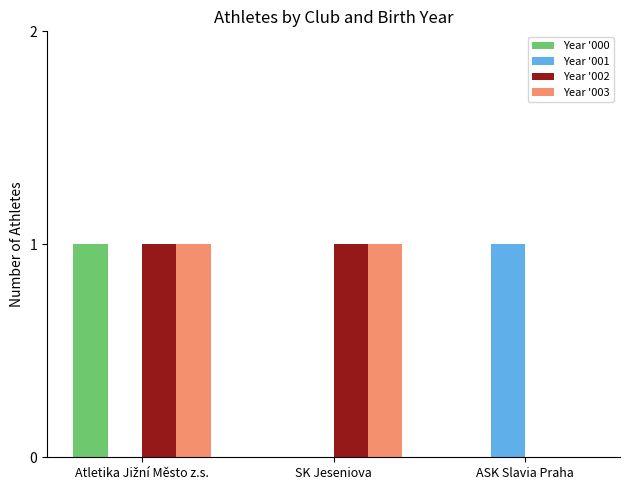

How many distinct data groups are displayed?

4